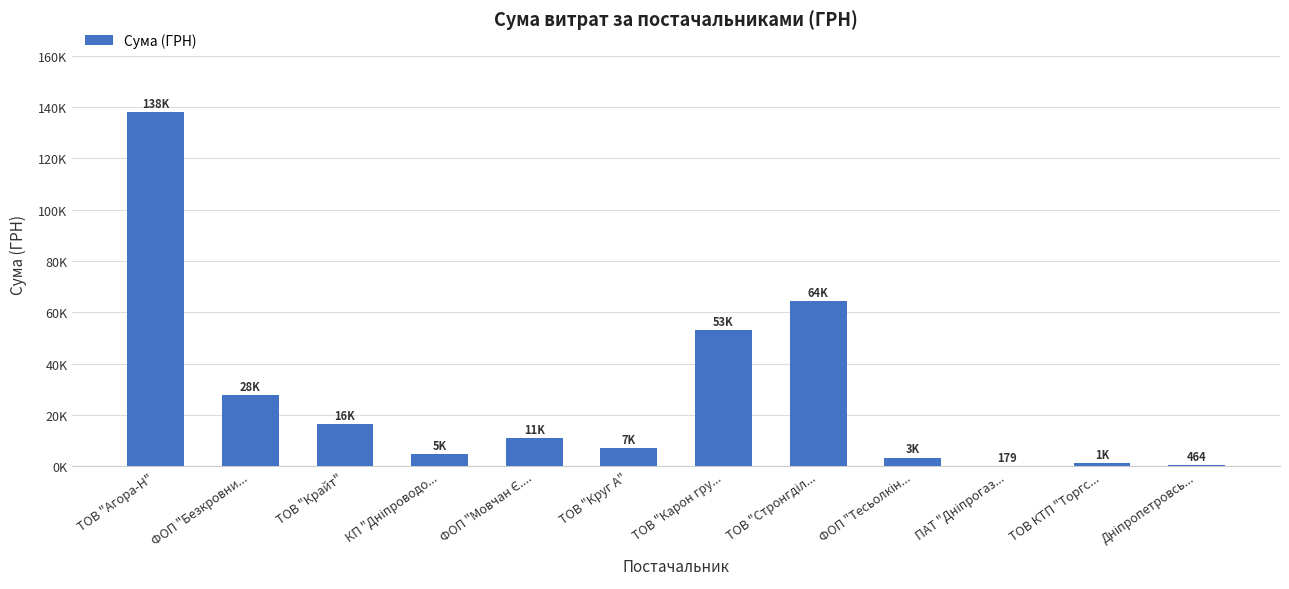

Are the bars horizontal?

No